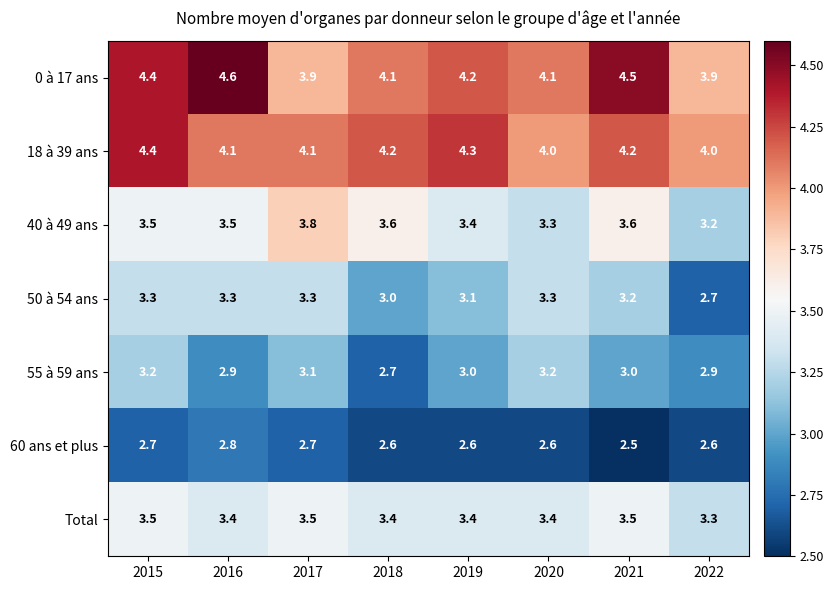

How many values in the 0 à 17 ans series are below 4?

2